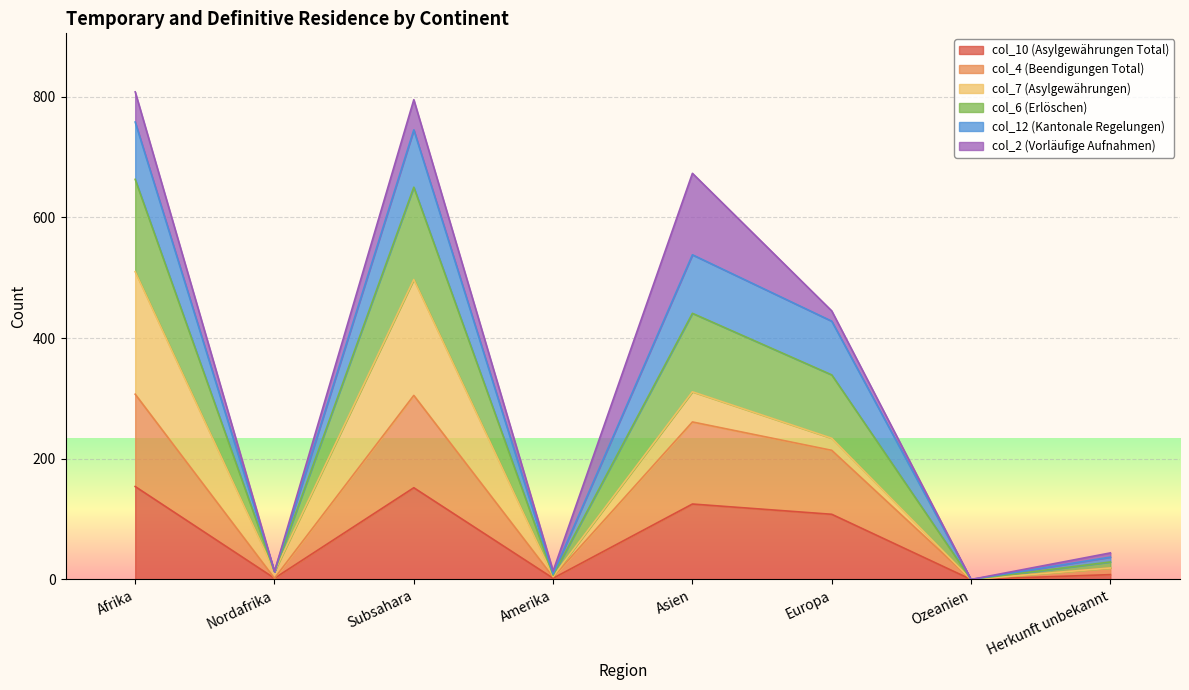

Which category has the highest value in the col_6 (Erlöschen) series?

Afrika